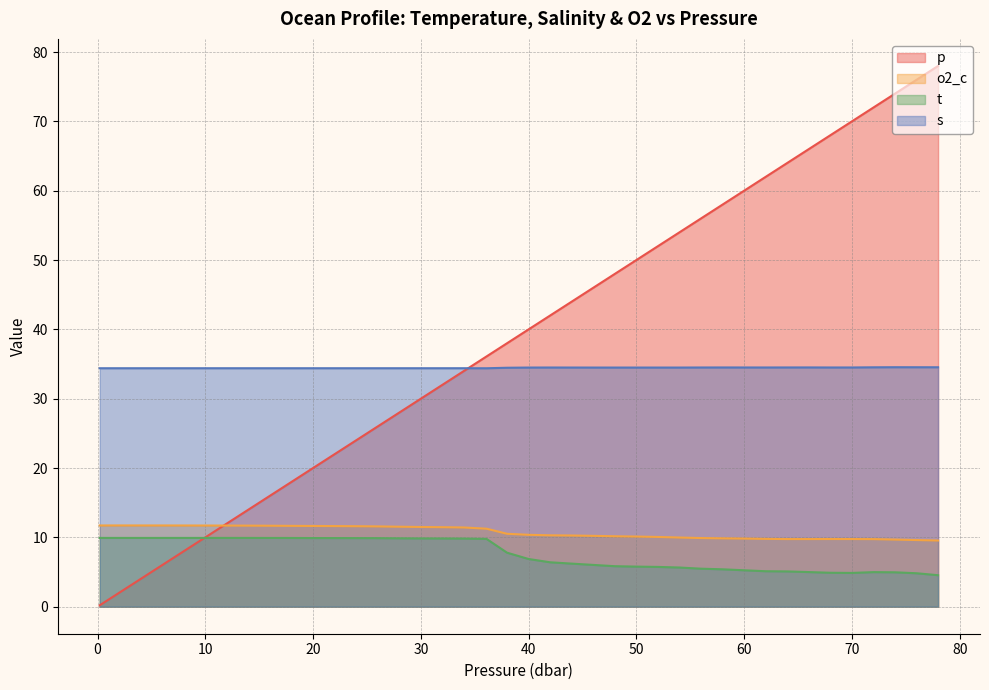

Reading right to left, extract all data points from this chart.

p: 78.0	76.0	74.0	72.0	70.0	68.0	66.0	64.0	62.0	60.0	58.0	56.0	54.0	52.0	50.0	48.0	46.0	44.0	42.0	40.0	38.0	36.1	34.0	32.0	30.0	28.0	26.0	24.1	22.0	20.0	18.0	16.0	14.0	12.0	10.0	8.0	6.0	4.1	2.0	0.2
o2_c: 9.5	9.6	9.7	9.7	9.8	9.8	9.8	9.8	9.8	9.8	9.9	9.9	10.0	10.1	10.1	10.2	10.2	10.3	10.3	10.4	10.5	11.2	11.4	11.5	11.5	11.5	11.6	11.6	11.6	11.6	11.7	11.7	11.7	11.7	11.7	11.7	11.7	11.7	11.7	11.7
t: 4.5	4.8	5.0	5.0	4.9	4.9	5.0	5.1	5.1	5.3	5.4	5.5	5.6	5.7	5.8	5.8	6.0	6.2	6.4	6.9	7.8	9.8	9.8	9.8	9.8	9.9	9.9	9.9	9.9	9.9	9.9	9.9	9.9	9.9	9.9	9.9	9.9	9.9	9.9	9.9
s: 34.5	34.5	34.5	34.5	34.5	34.5	34.5	34.5	34.5	34.5	34.5	34.5	34.5	34.5	34.5	34.5	34.5	34.5	34.5	34.5	34.5	34.4	34.4	34.4	34.4	34.4	34.4	34.4	34.4	34.4	34.4	34.4	34.4	34.4	34.4	34.4	34.4	34.4	34.4	34.4